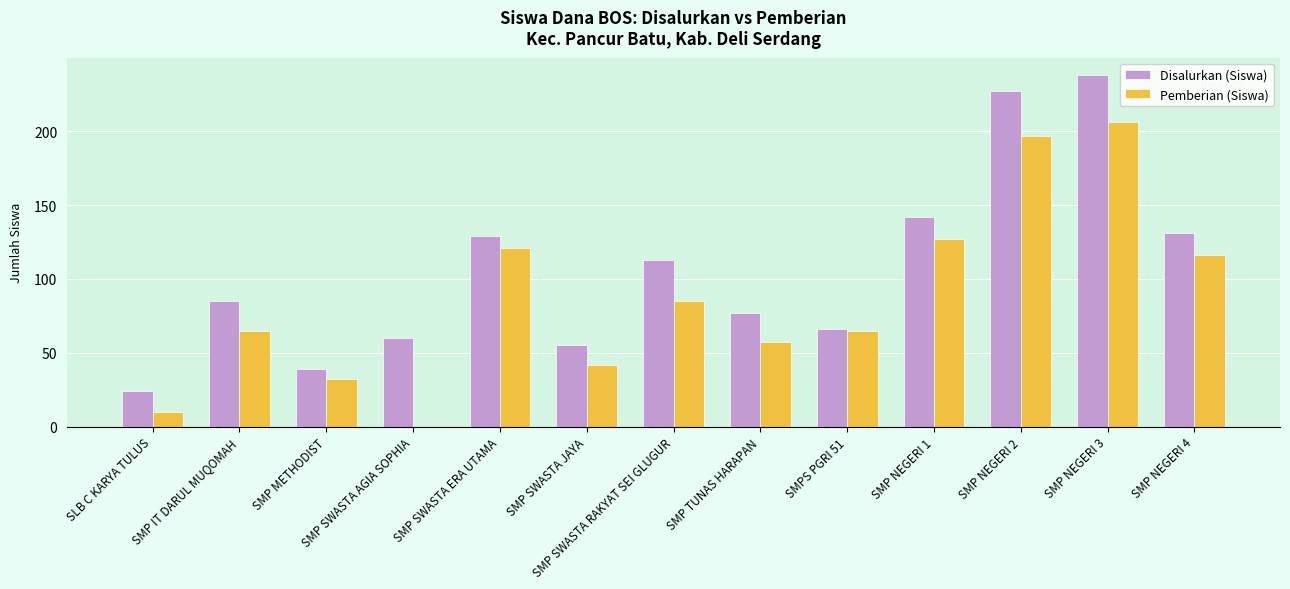

Are the bars horizontal?

No